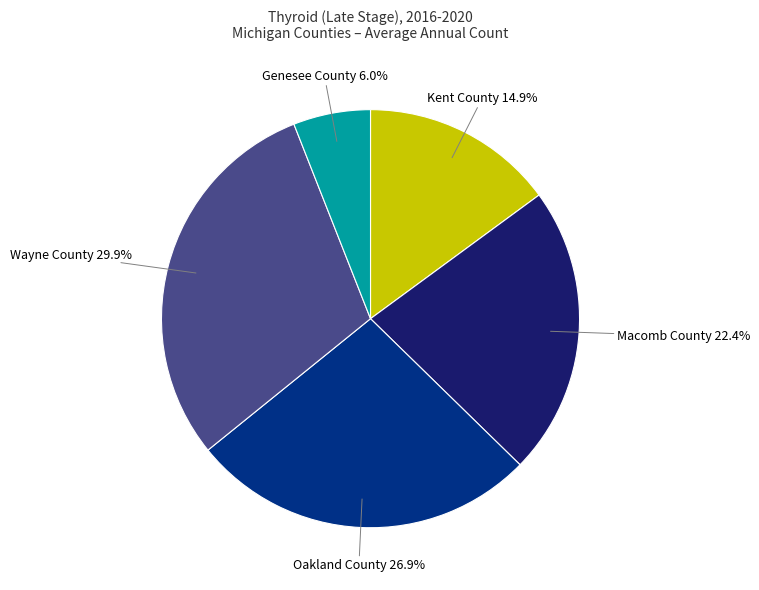

To the nearest percent, what is the average slice percentage?

20%